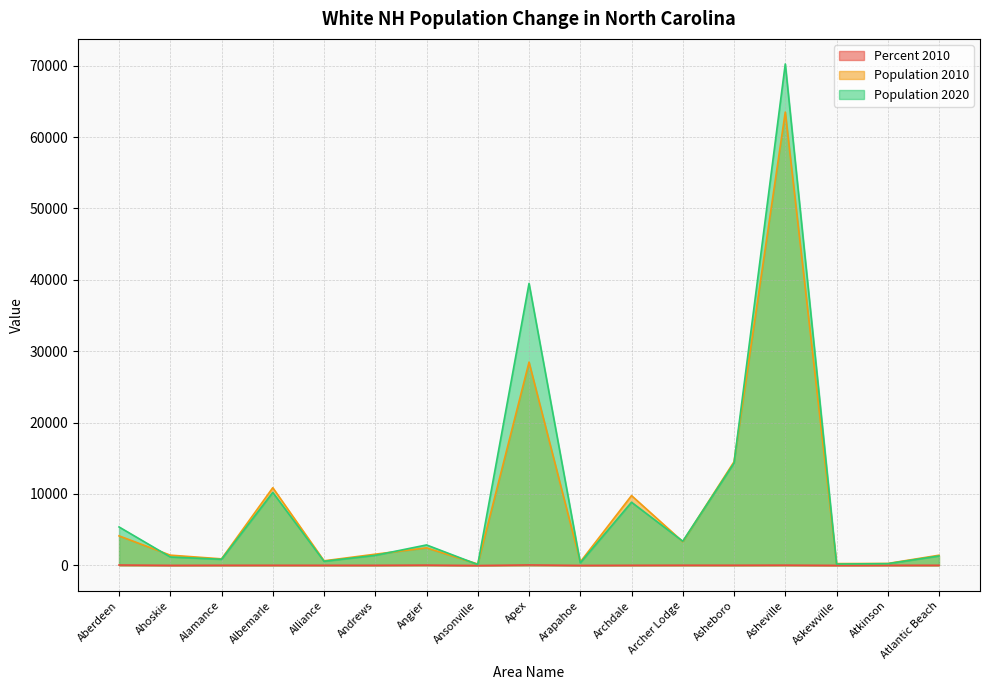

True or false: Percent 2010 has a value of -2.5 at Atlantic Beach.

False